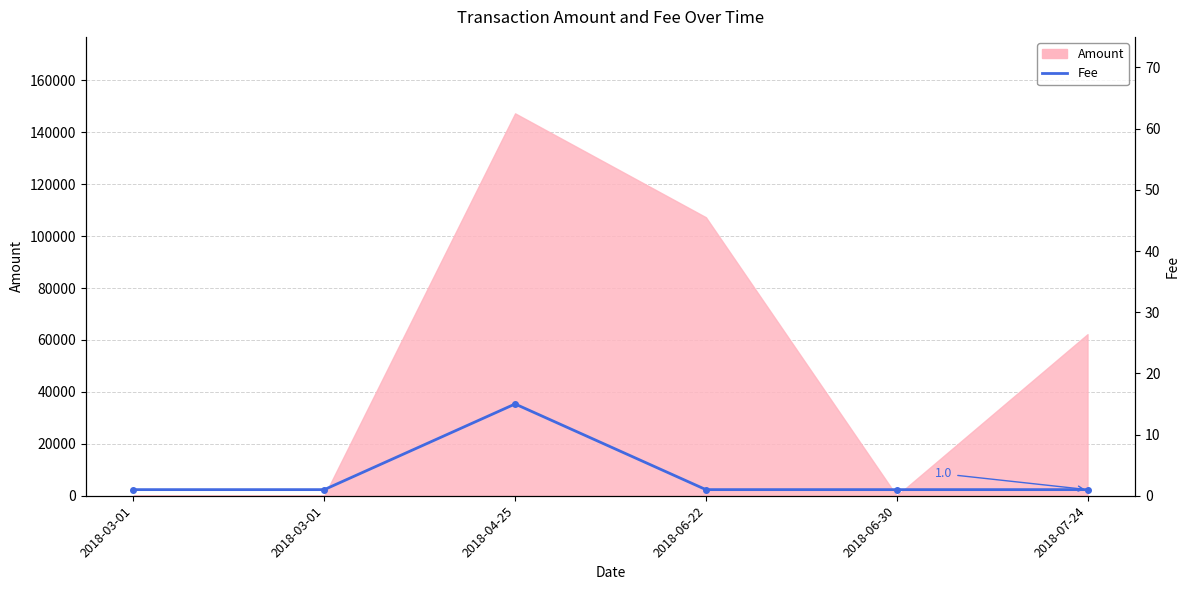

What value does the data have at 2018-03-01?

1